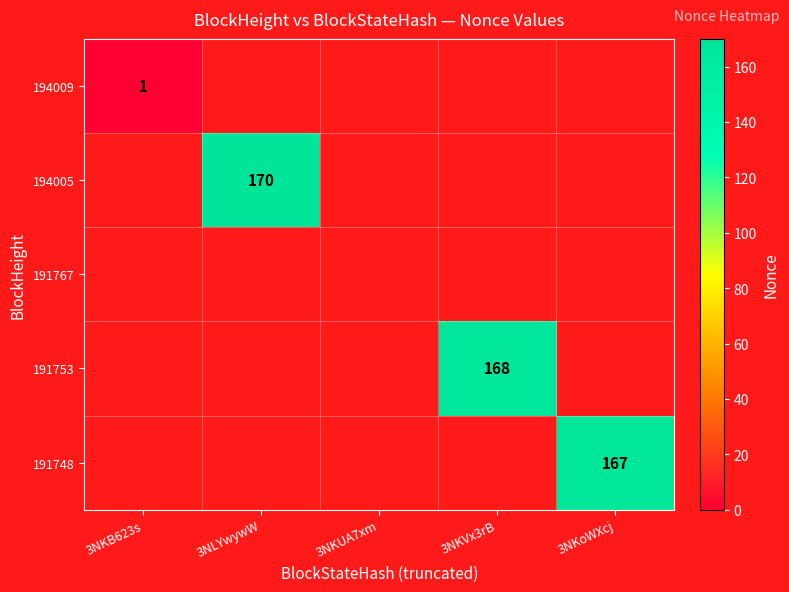

True or false: 194005 has a value of 234 at 3NLYwywW.

False